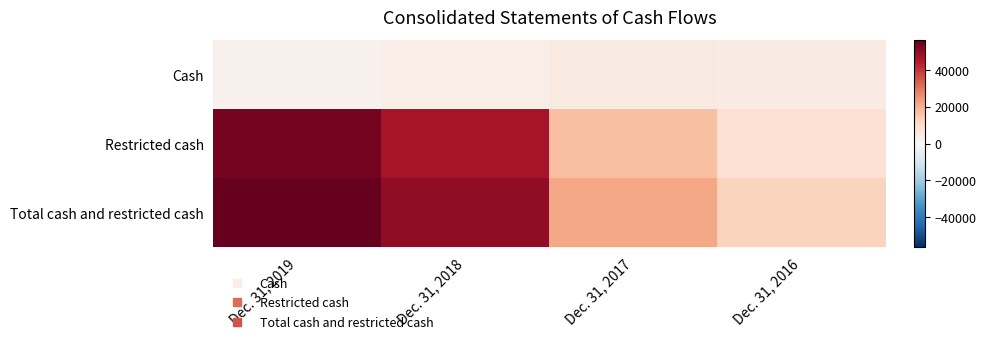

Reading left to right, list all the values displayed in this chart.

Cash: Dec. 31, 2019=2263	Dec. 31, 2018=3657	Dec. 31, 2017=5230	Dec. 31, 2016=4446
Restricted cash: Dec. 31, 2019=54164	Dec. 31, 2018=46484	Dec. 31, 2017=16787	Dec. 31, 2016=8297
Total cash and restricted cash: Dec. 31, 2019=56427	Dec. 31, 2018=50141	Dec. 31, 2017=22017	Dec. 31, 2016=12743